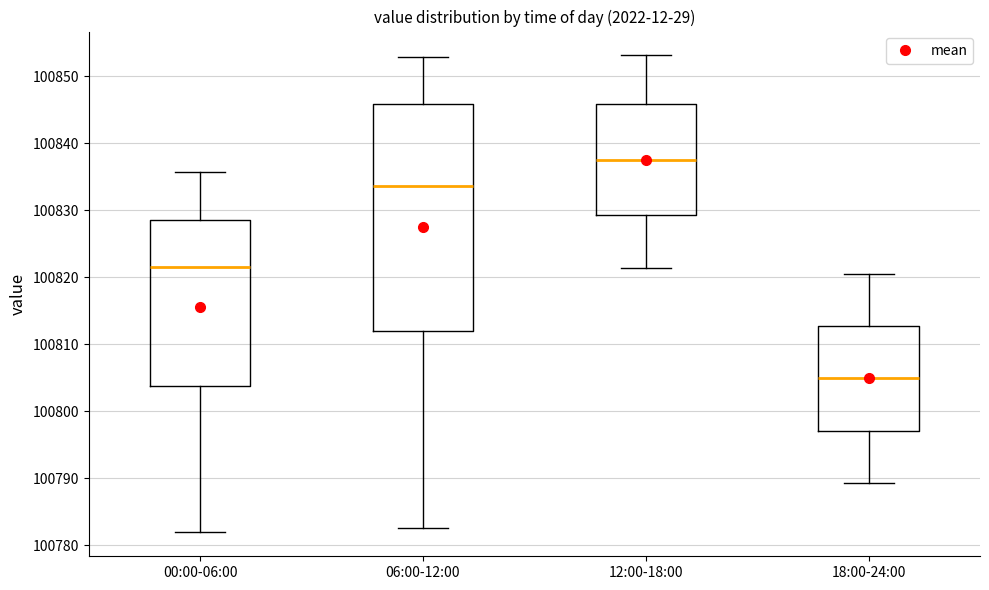

Which box is the tallest, from its lower edge to its upper edge?

06:00-12:00